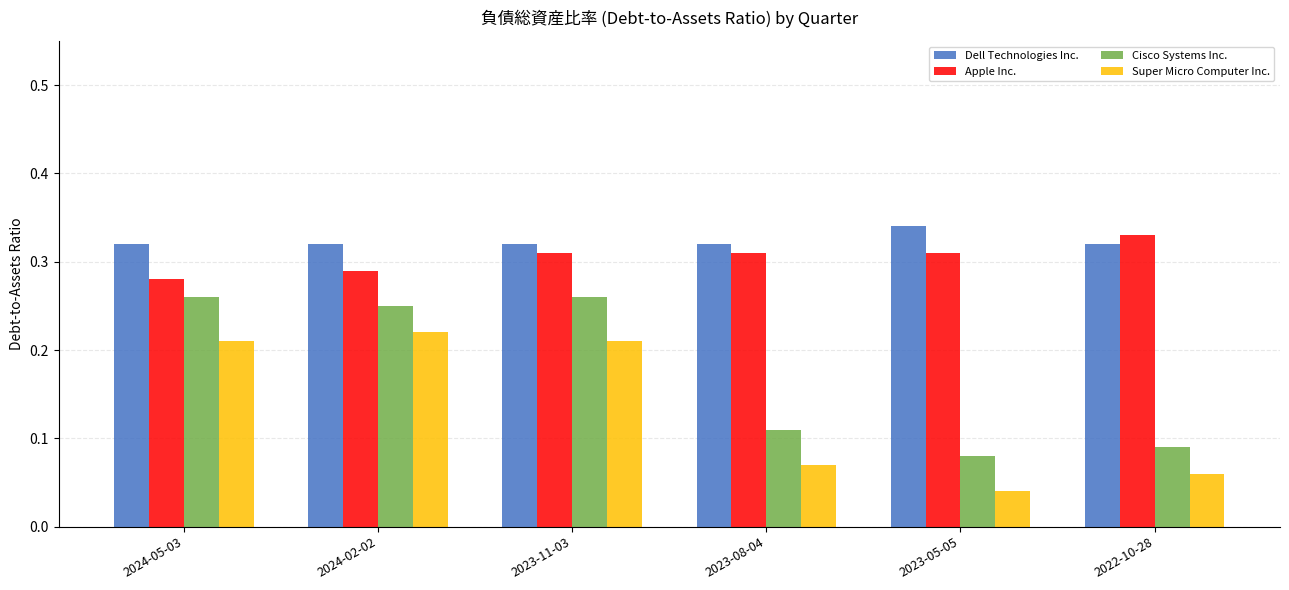

How many groups of bars are there?

6